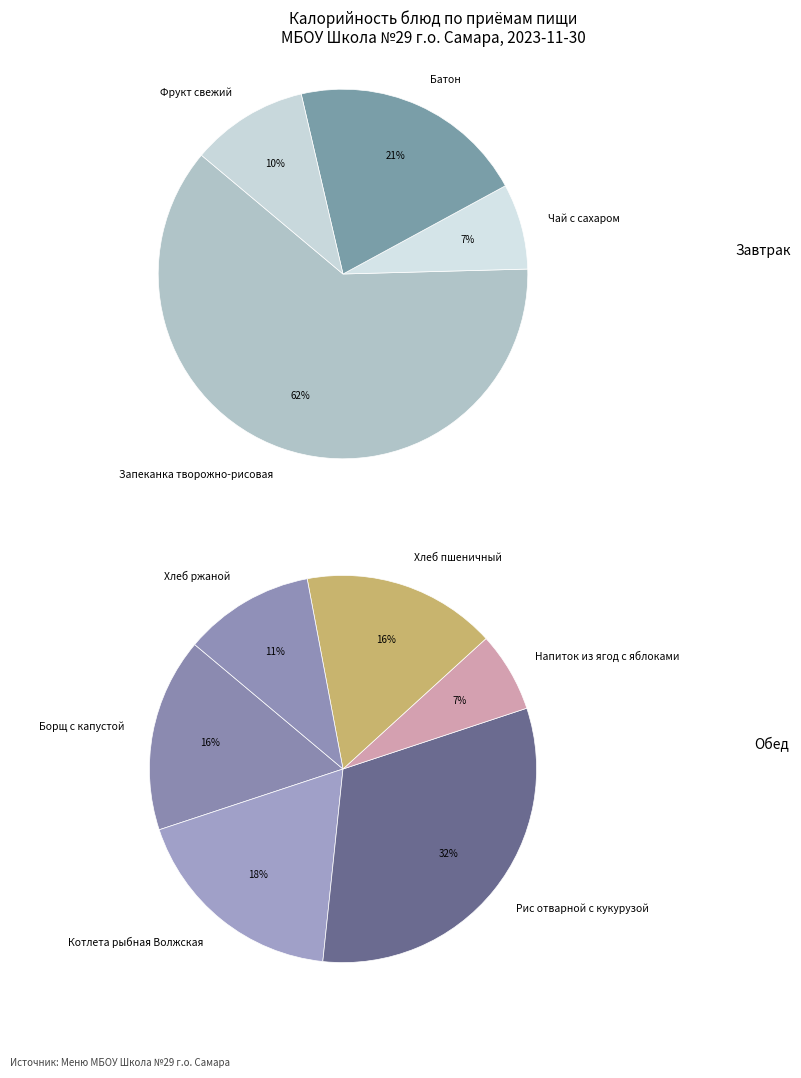

What is the change in value from Запеканка творожно-рисовая со сгущенкой to Борщ с капустой и картофелем?

-186